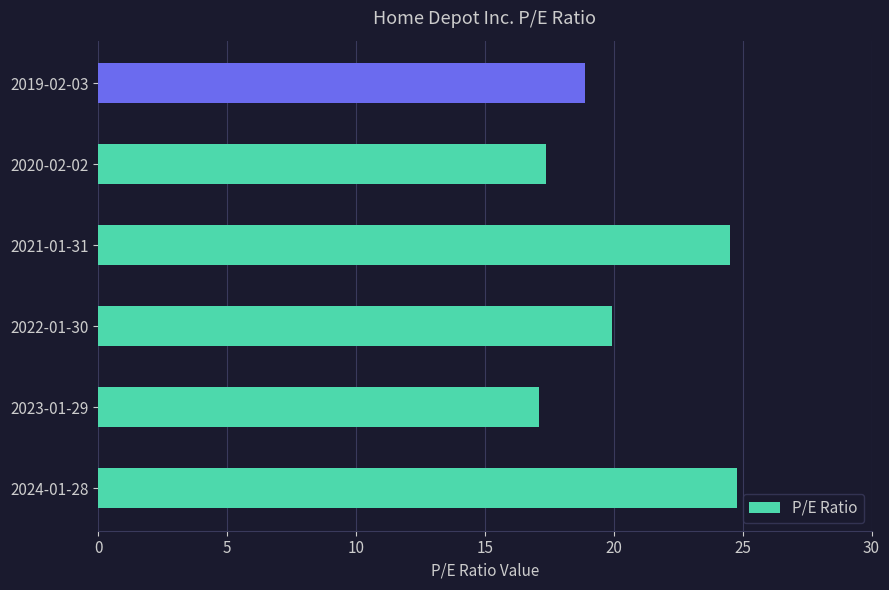

How many data points are less than 19?

3